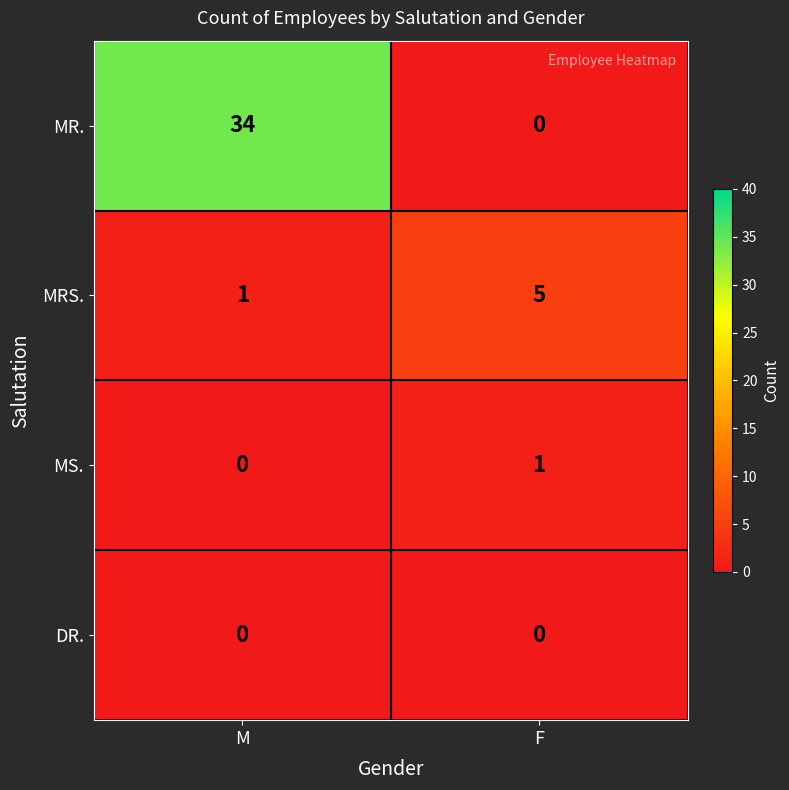

Which category has the highest value across all series?

M